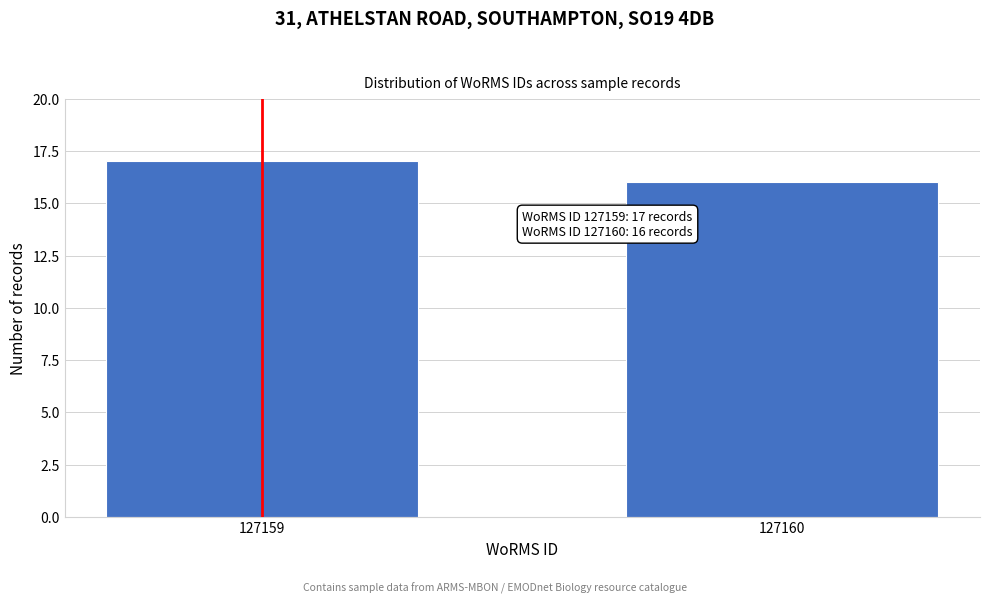

Reading left to right, list all the values displayed in this chart.

17	16